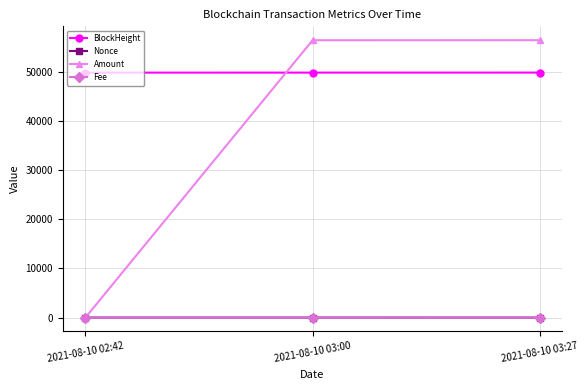

Read the Amount value at 2021-08-10 02:42.

10.0